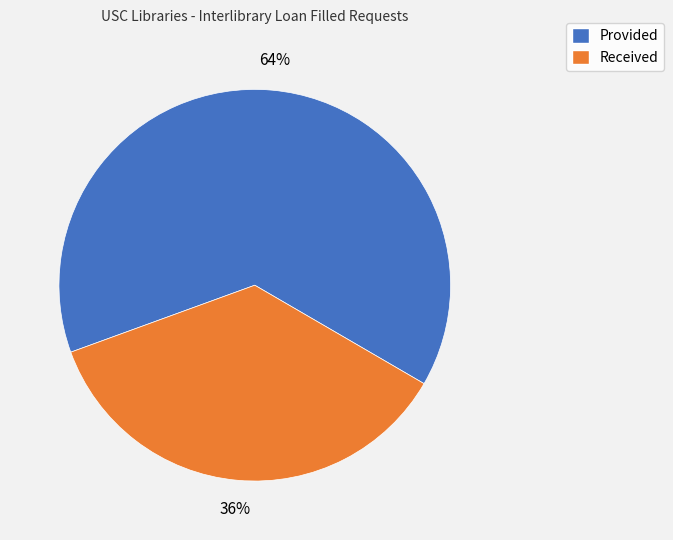

To the nearest percent, what percentage of the pie is Provided?

64%